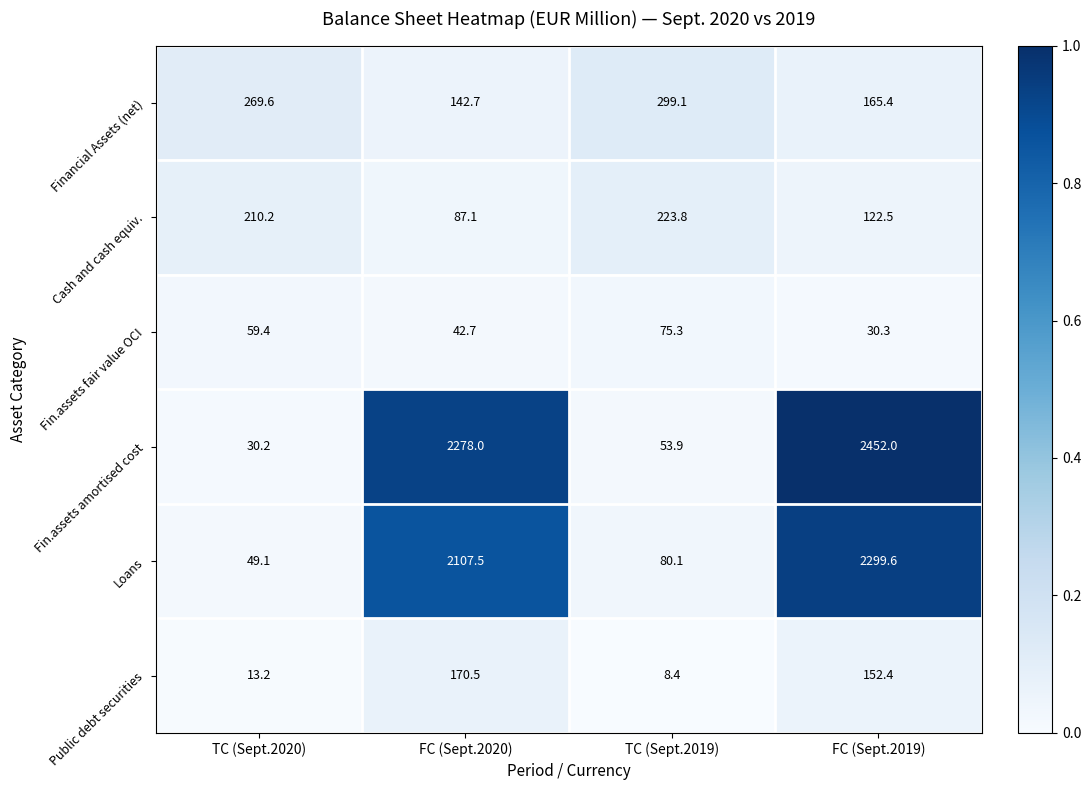

What is the sum of the Fin.assets amortised cost values at TC (Sept.2019) and FC (Sept.2020)?

2331.9